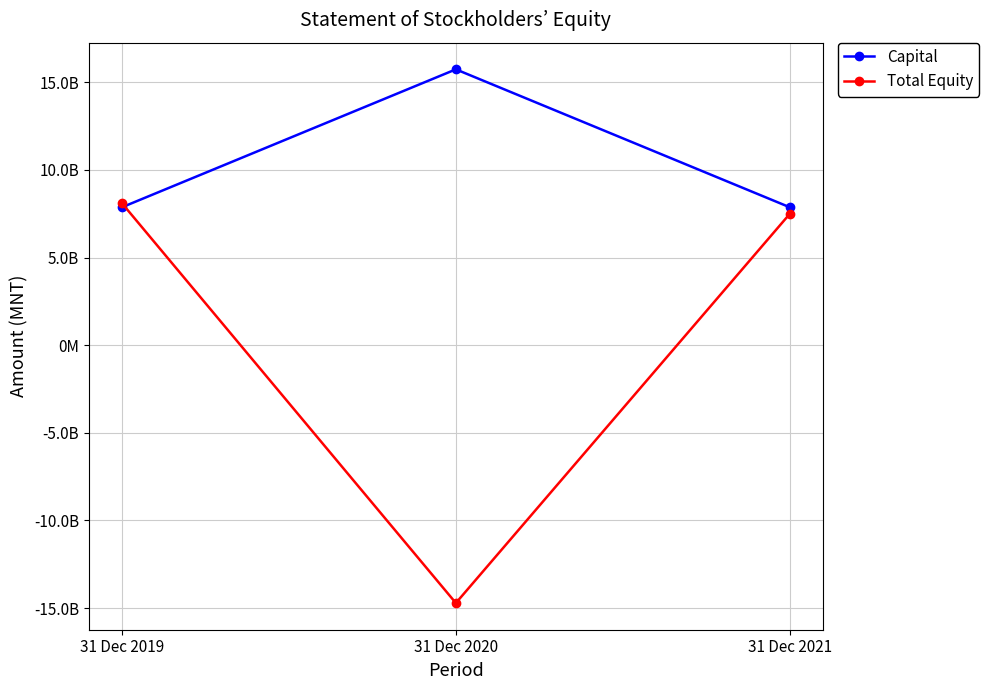

Is it true that Capital equals 15735892812.0 at 31 Dec 2020?

True